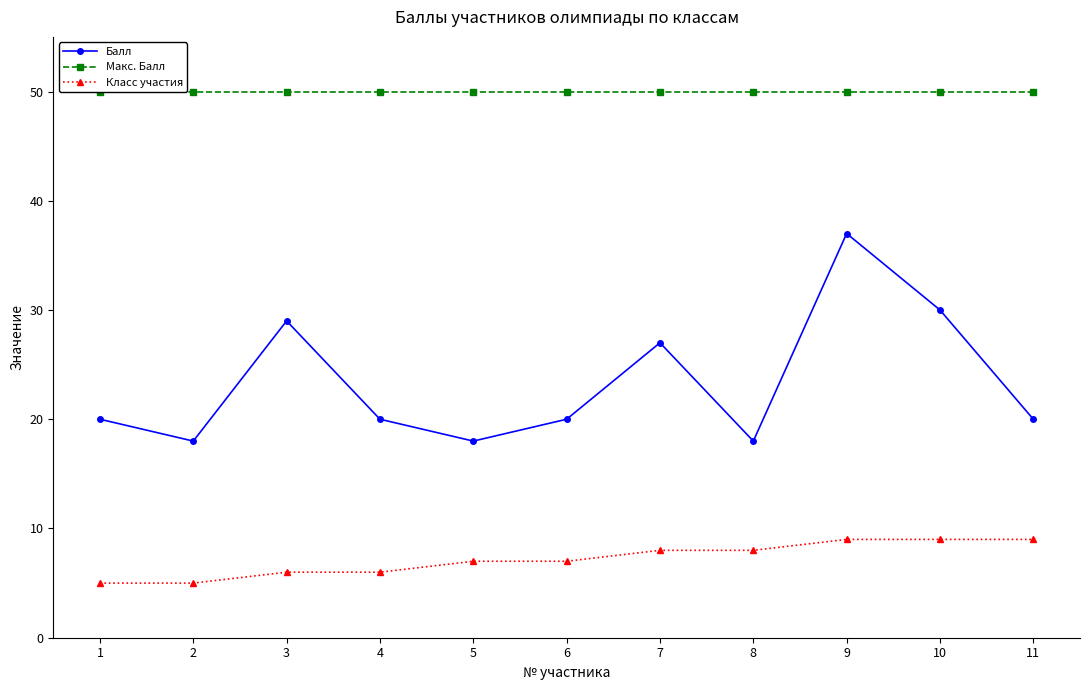

What is the difference between the maximum and minimum values in the Балл series?

19